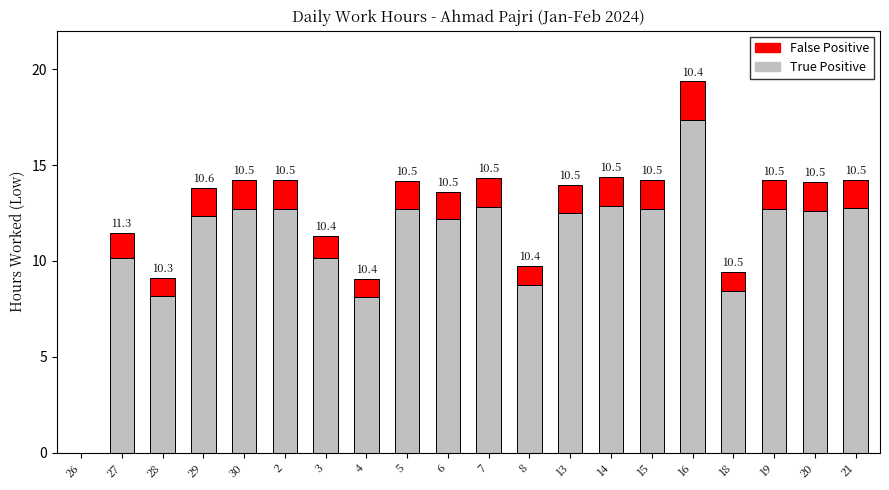

At which label does True Positive reach its peak?

16